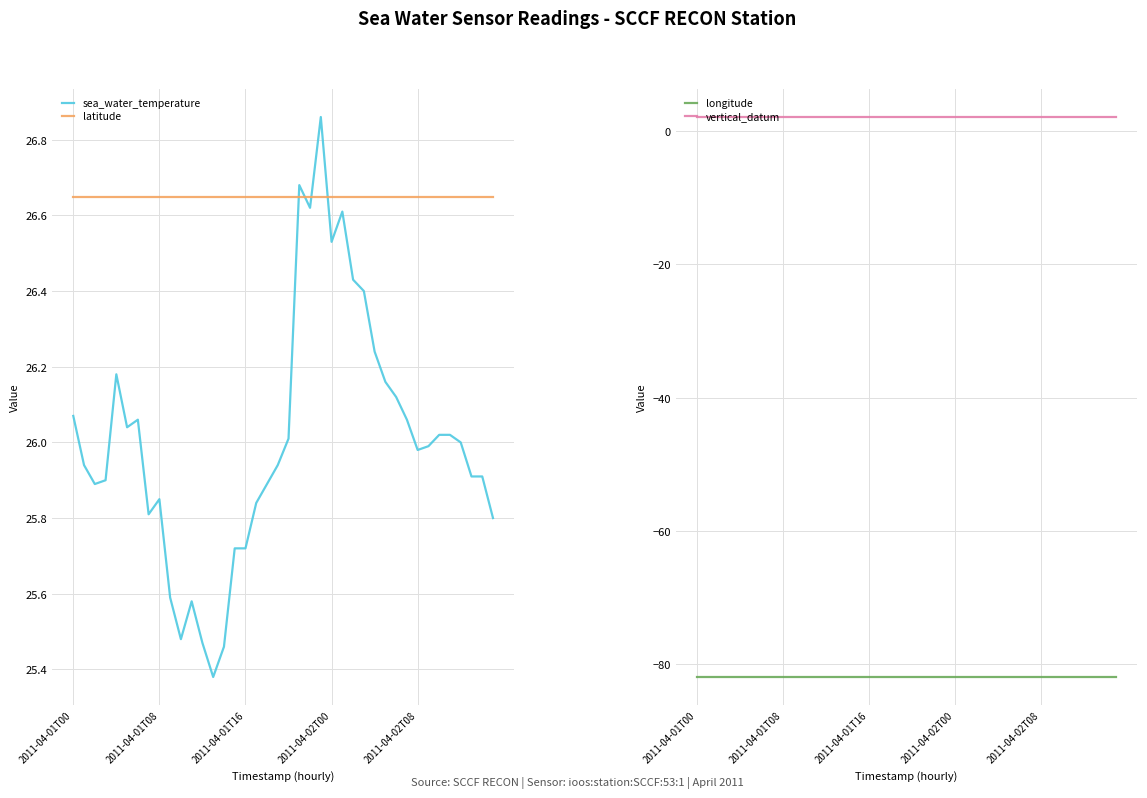

What is the greatest value displayed?

26.9